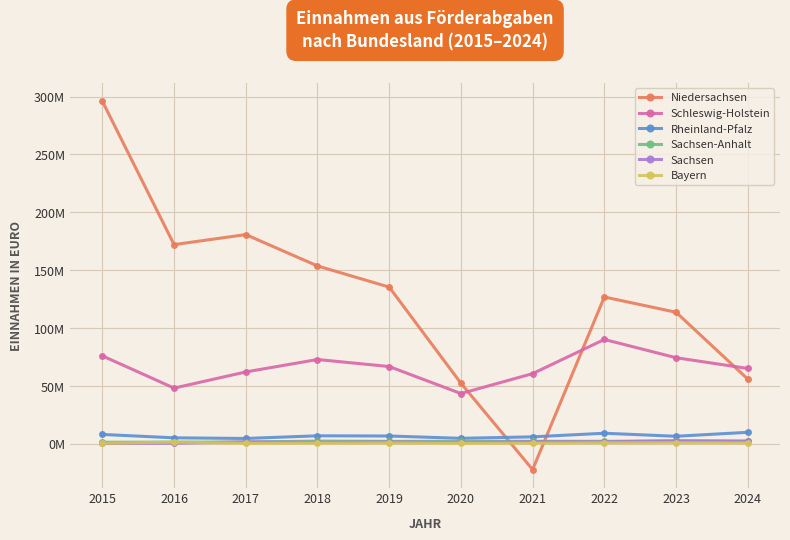

At which category does the chart reach its peak across all series?

2015